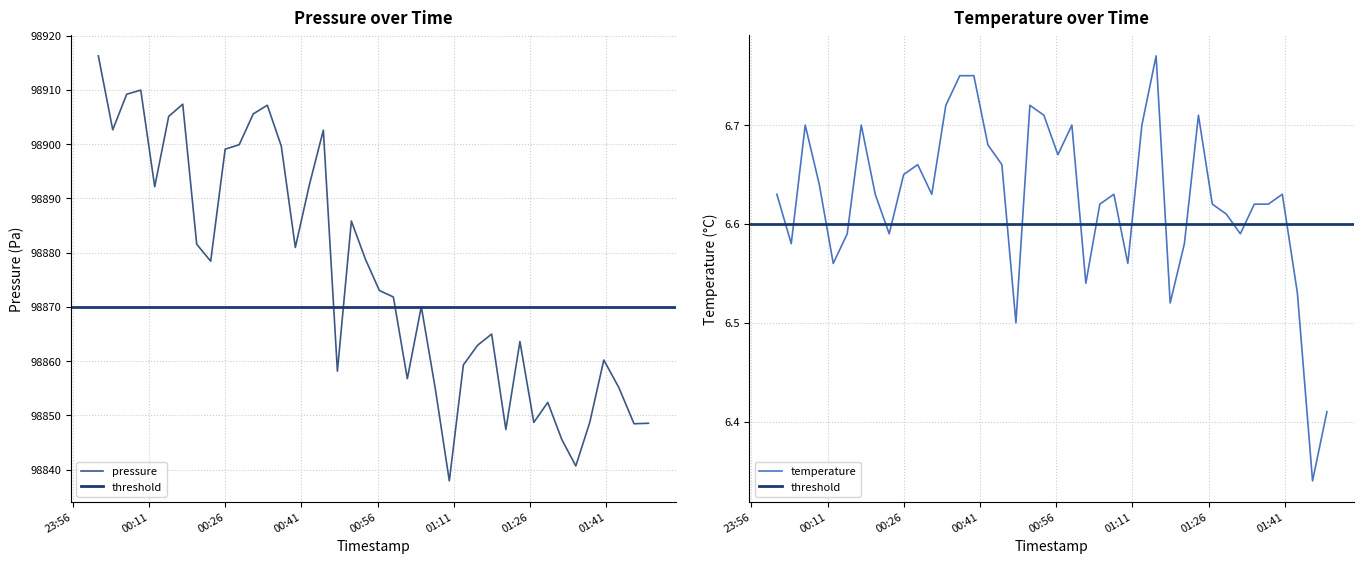

What is the value of the pressure point at the 21st from the left?

98873.0